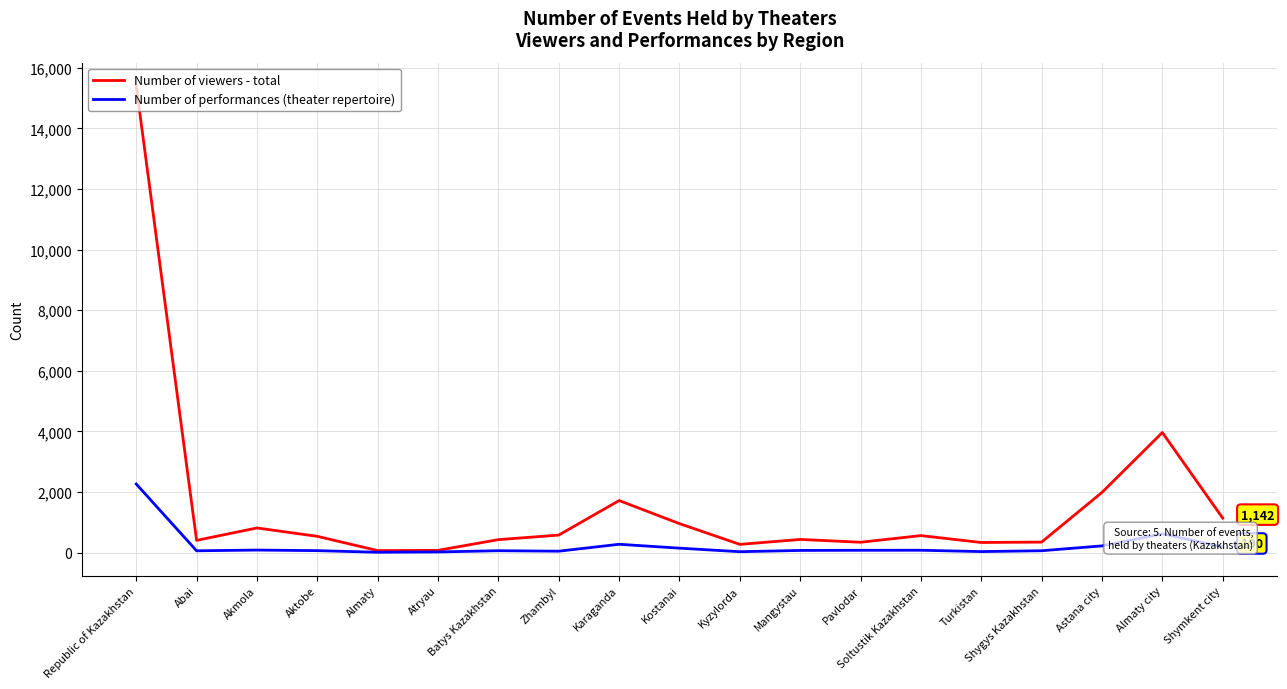

What value does the Number of performances (theater repertoire) series have at Republic of Kazakhstan, to the nearest 50?

2250